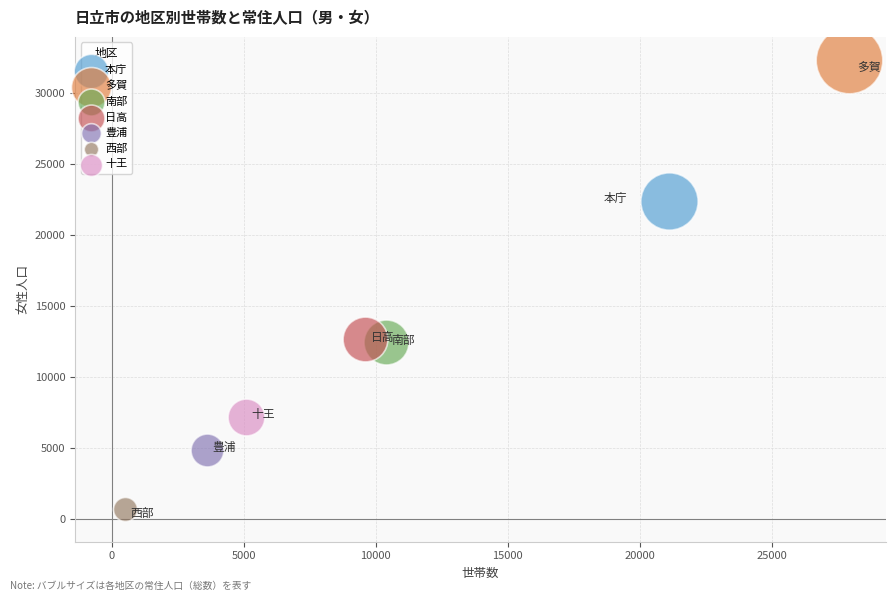

What are all the series names shown in the legend?

本庁, 多賀, 南部, 日高, 豊浦, 西部, 十王